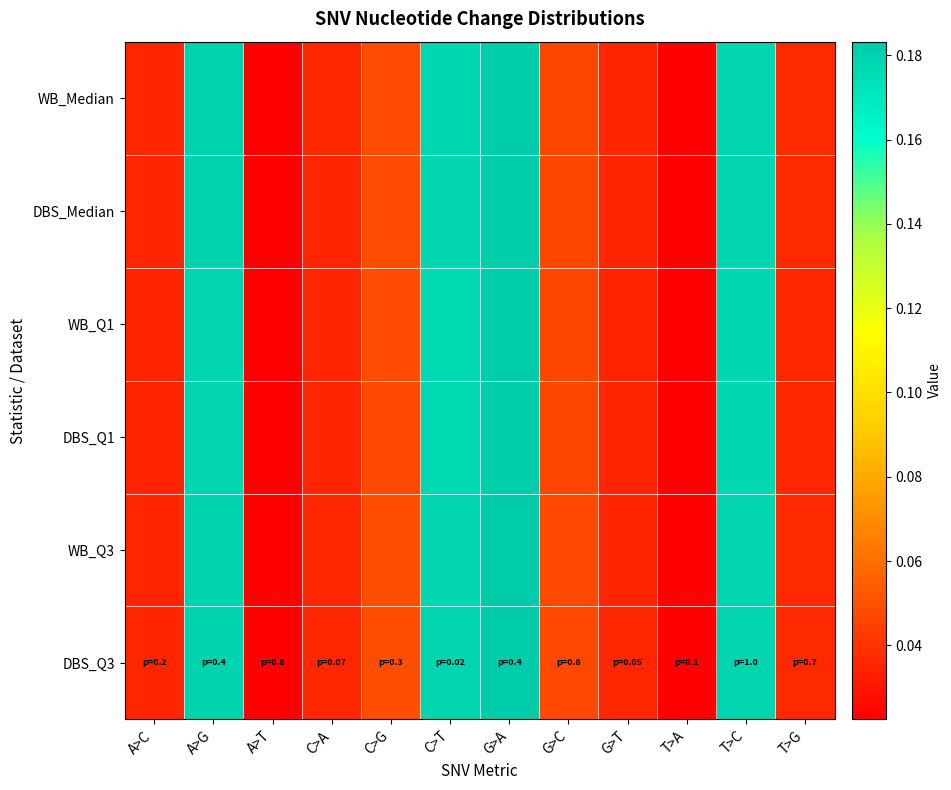

What is the total value across all series at C>G?

0.3